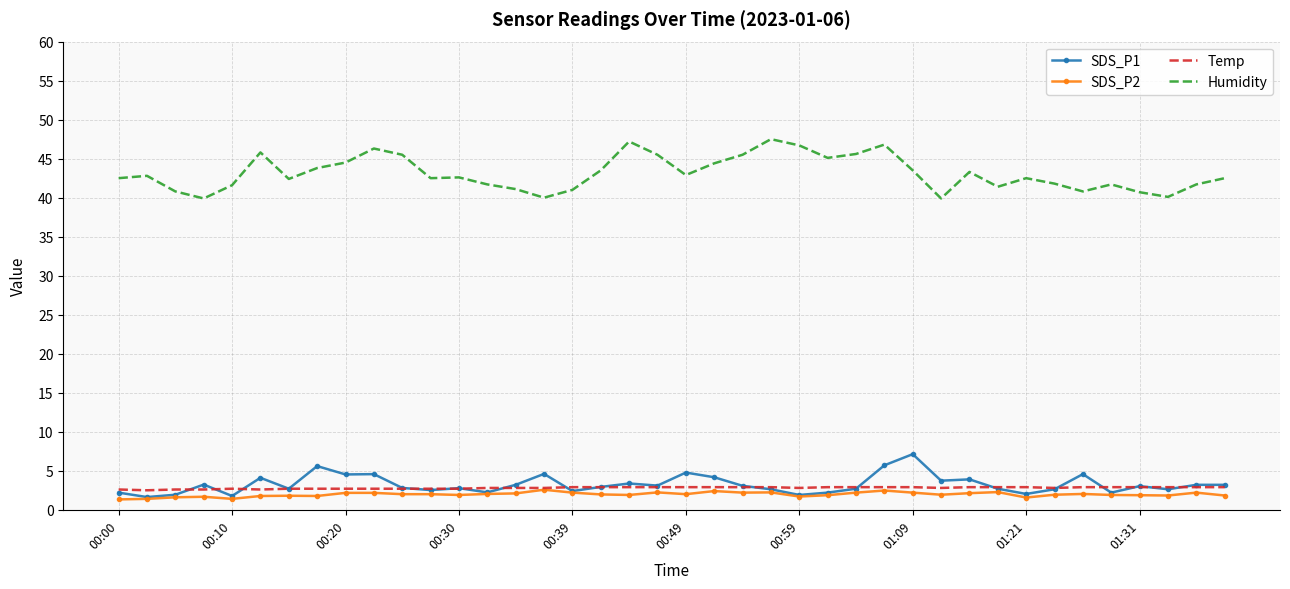

Which series has the largest total across all categories?

Humidity